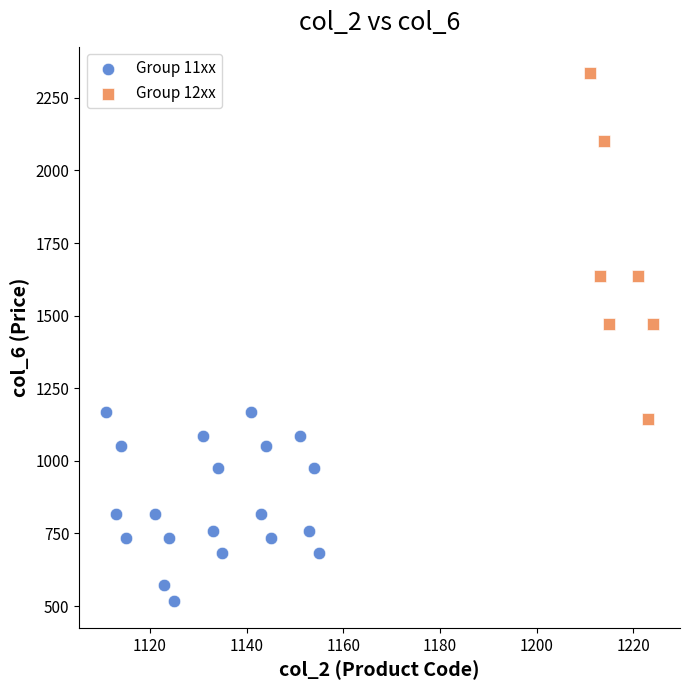

Which series contains the lowest Y value?

Group 11xx